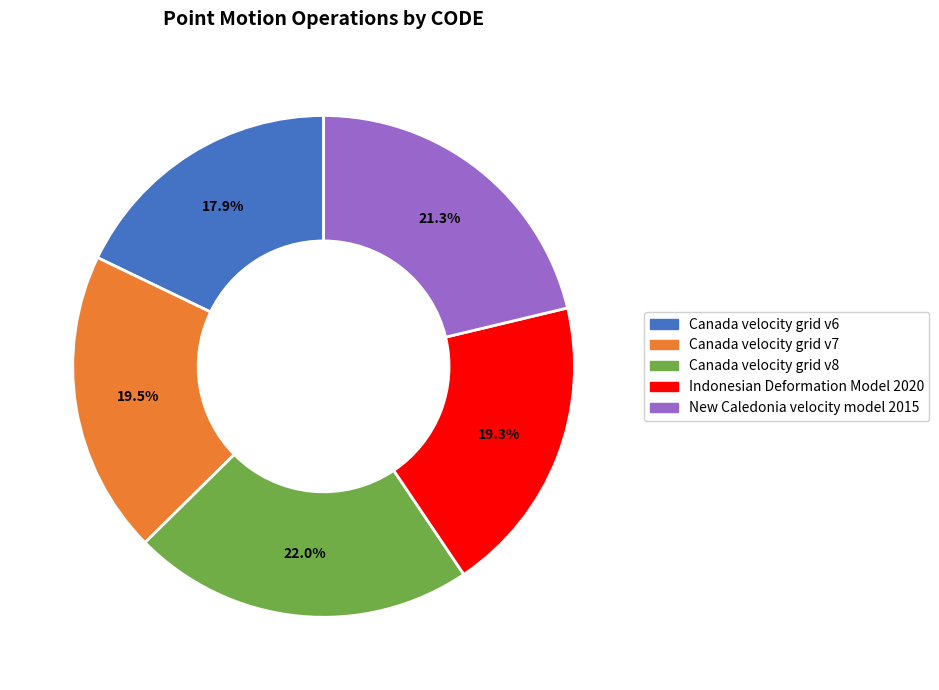

Combined, what portion of the pie is Canada velocity grid v7 and Canada velocity grid v6?

37.4%